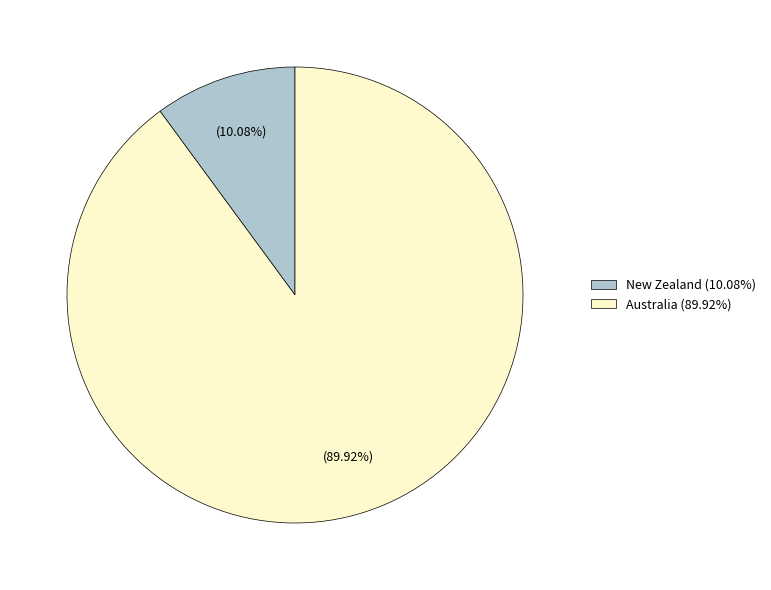

Does Australia represent more than half of the total?

Yes